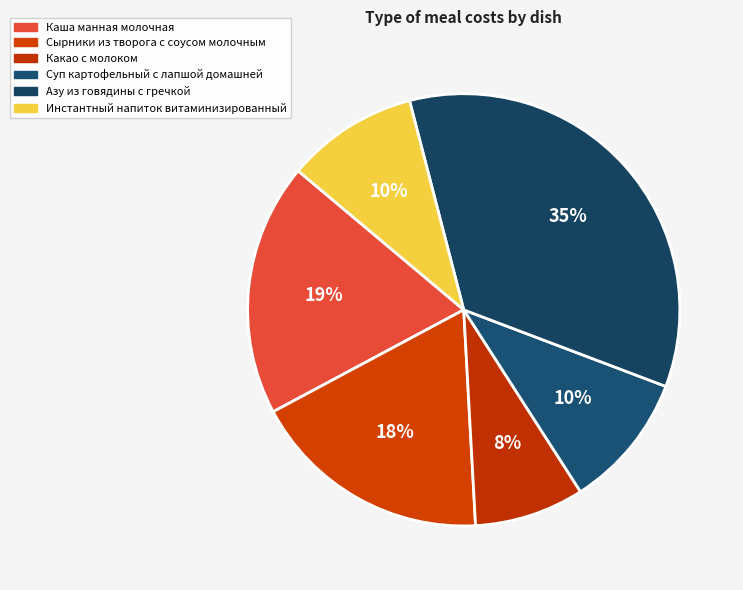

Rank the categories by value from lowest to highest.

Какао с молоком, Инстантный напиток витаминизированный, Суп картофельный с лапшой домашней, Сырники из творога с соусом молочным, Каша манная молочная, Азу из говядины с гречкой